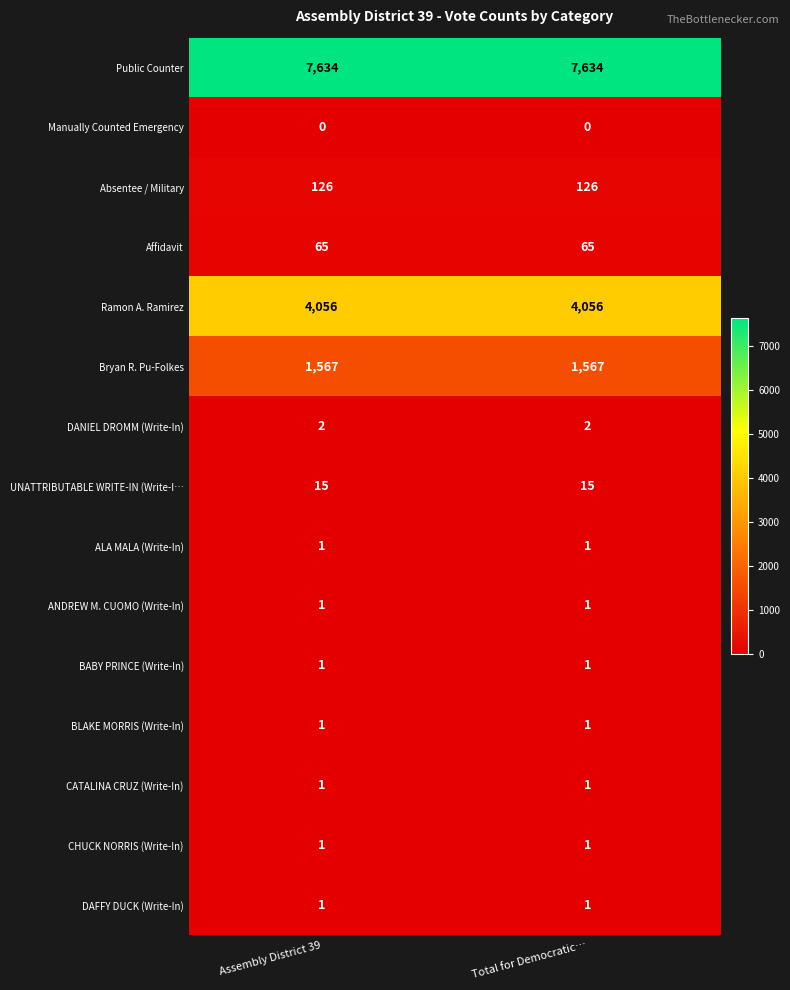

Reading left to right, list all the values displayed in this chart.

Public Counter: Assembly District 39=7634	Total for Democratic…=7634
Manually Counted Emergency: Assembly District 39=0	Total for Democratic…=0
Absentee / Military: Assembly District 39=126	Total for Democratic…=126
Affidavit: Assembly District 39=65	Total for Democratic…=65
Ramon A. Ramirez: Assembly District 39=4056	Total for Democratic…=4056
Bryan R. Pu-Folkes: Assembly District 39=1567	Total for Democratic…=1567
DANIEL DROMM (Write-In): Assembly District 39=2	Total for Democratic…=2
UNATTRIBUTABLE WRITE-IN (Write-I…: Assembly District 39=15	Total for Democratic…=15
ALA MALA (Write-In): Assembly District 39=1	Total for Democratic…=1
ANDREW M. CUOMO (Write-In): Assembly District 39=1	Total for Democratic…=1
BABY PRINCE (Write-In): Assembly District 39=1	Total for Democratic…=1
BLAKE MORRIS (Write-In): Assembly District 39=1	Total for Democratic…=1
CATALINA CRUZ (Write-In): Assembly District 39=1	Total for Democratic…=1
CHUCK NORRIS (Write-In): Assembly District 39=1	Total for Democratic…=1
DAFFY DUCK (Write-In): Assembly District 39=1	Total for Democratic…=1